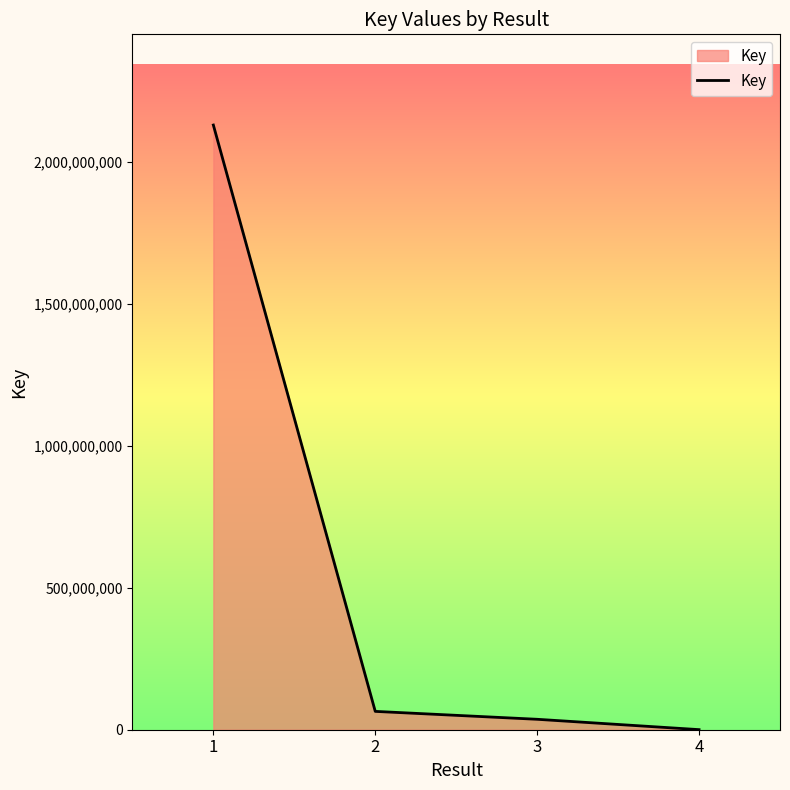

What is the difference between the maximum and minimum values?

2128545637